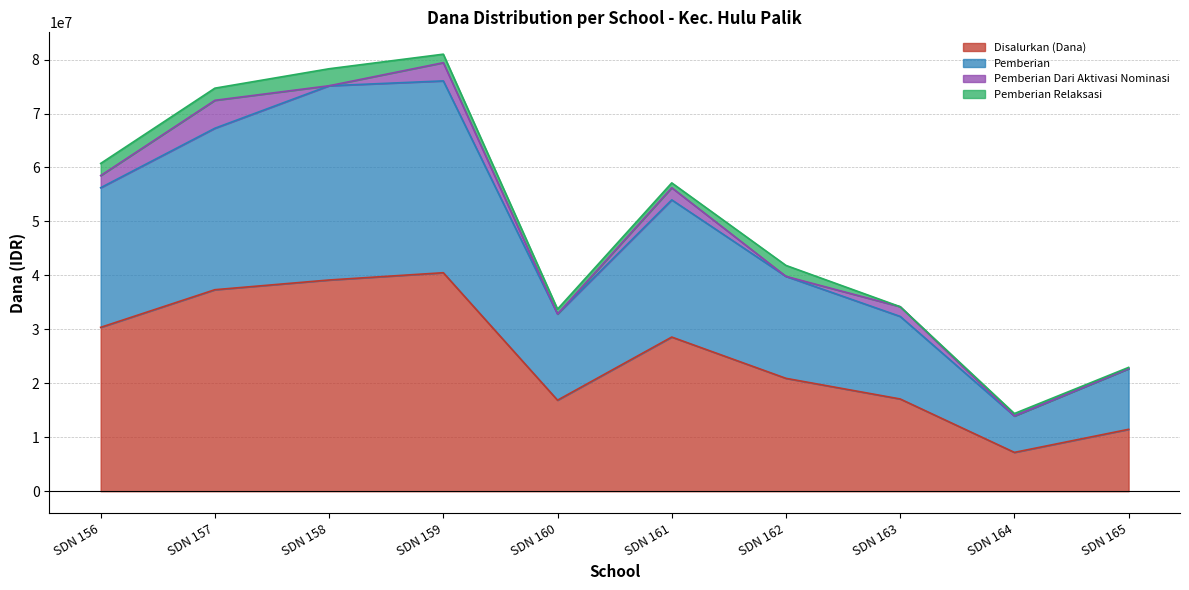

Where is Disalurkan (Dana) nearest to the value 23850000?

SDN 162